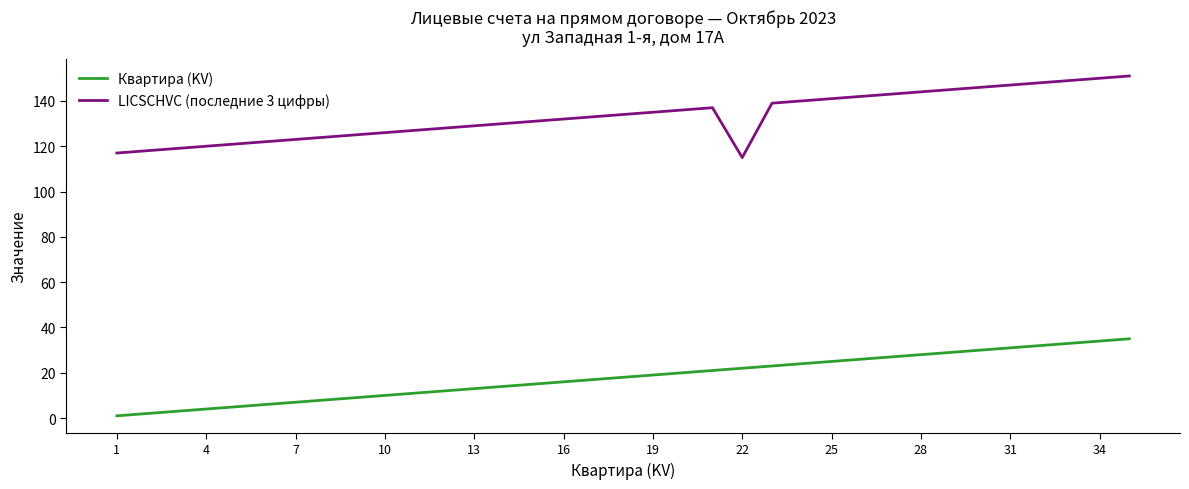

Which series has the largest total across all categories?

LICSCHVC (последние 3 цифры)